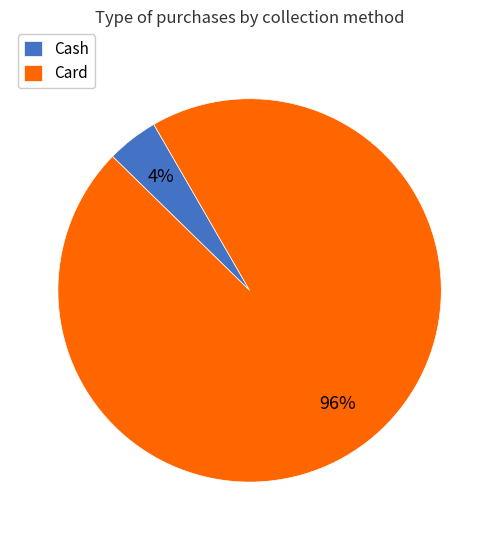

To the nearest percent, what is the average slice percentage?

50%